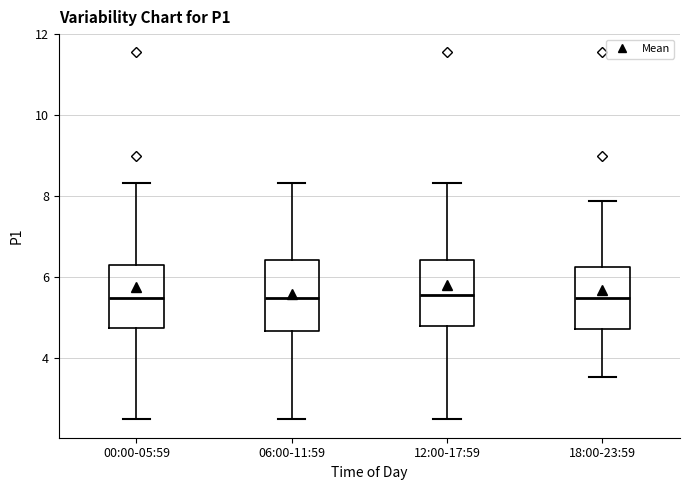

Reading left to right, transcribe this box plot: for each box, give where its median line is, the range the box spans, and where its two whiskers end, as read against the y-axis. The values are not printed on the chart, so give them approximately, as read against the axis.

00:00-05:59: median 5.4, box 4.8 to 6.4, whiskers 2.4 to 8.4
06:00-11:59: median 5.4, box 4.6 to 6.4, whiskers 2.4 to 8.4
12:00-17:59: median 5.6, box 4.8 to 6.4, whiskers 2.4 to 8.4
18:00-23:59: median 5.4, box 4.8 to 6.2, whiskers 3.6 to 7.8